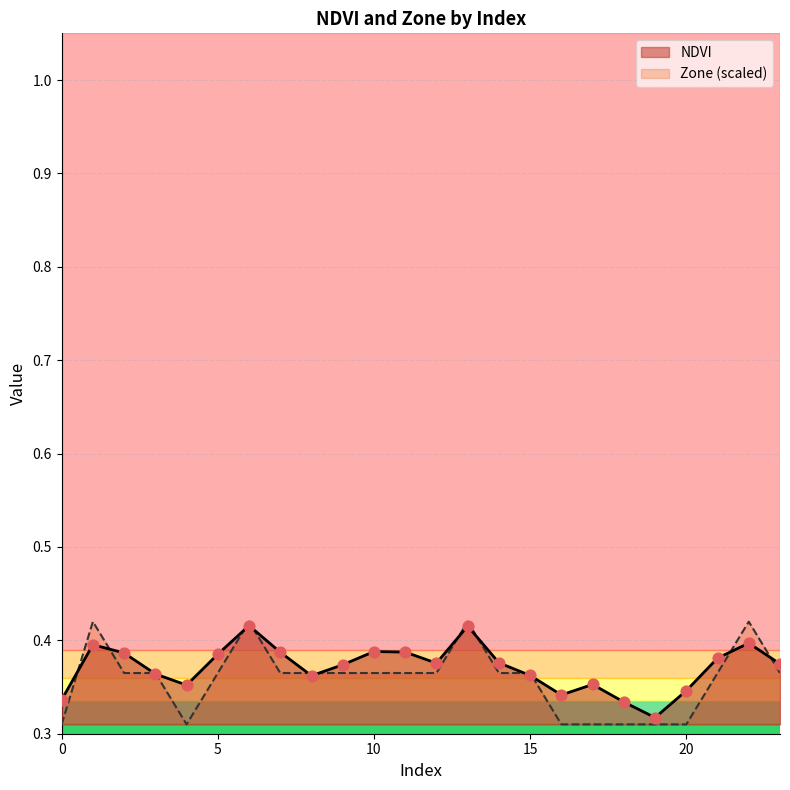

What are all the series names shown in the legend?

NDVI, Zone (scaled)